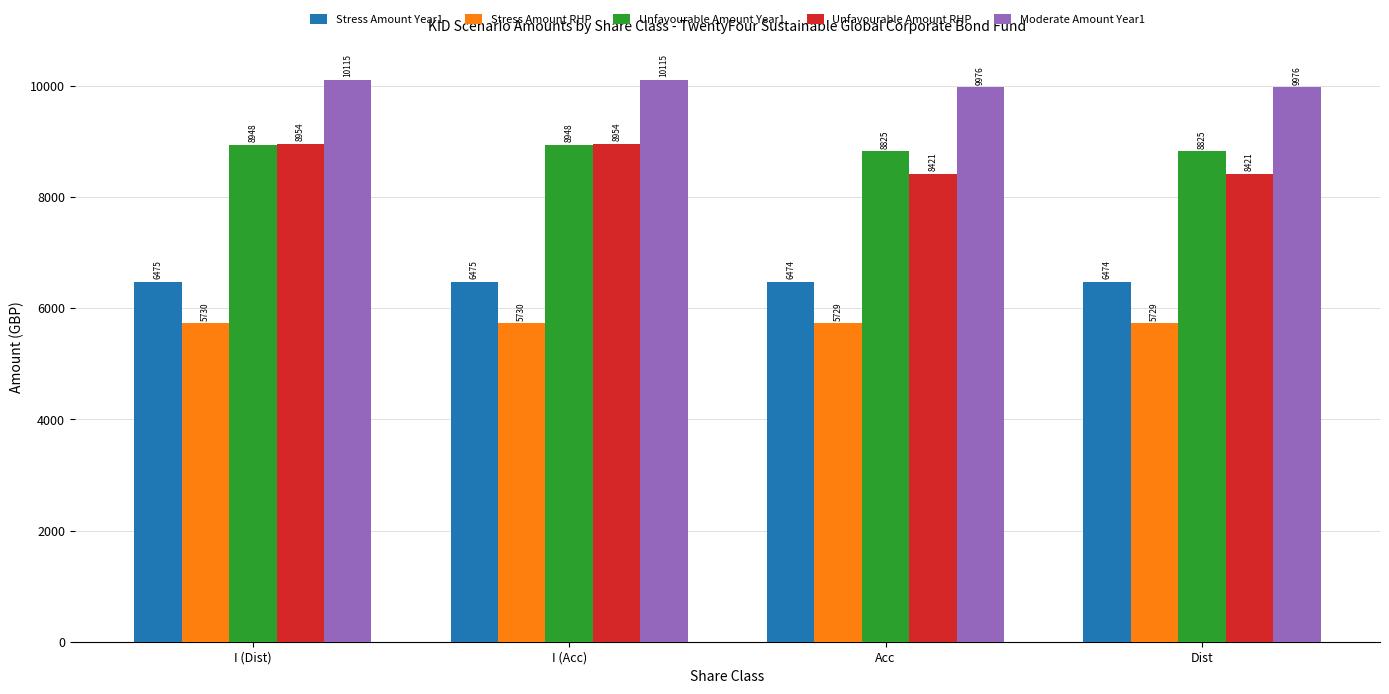

How many data points in Unfavourable Amount RHP are less than 8953?

2